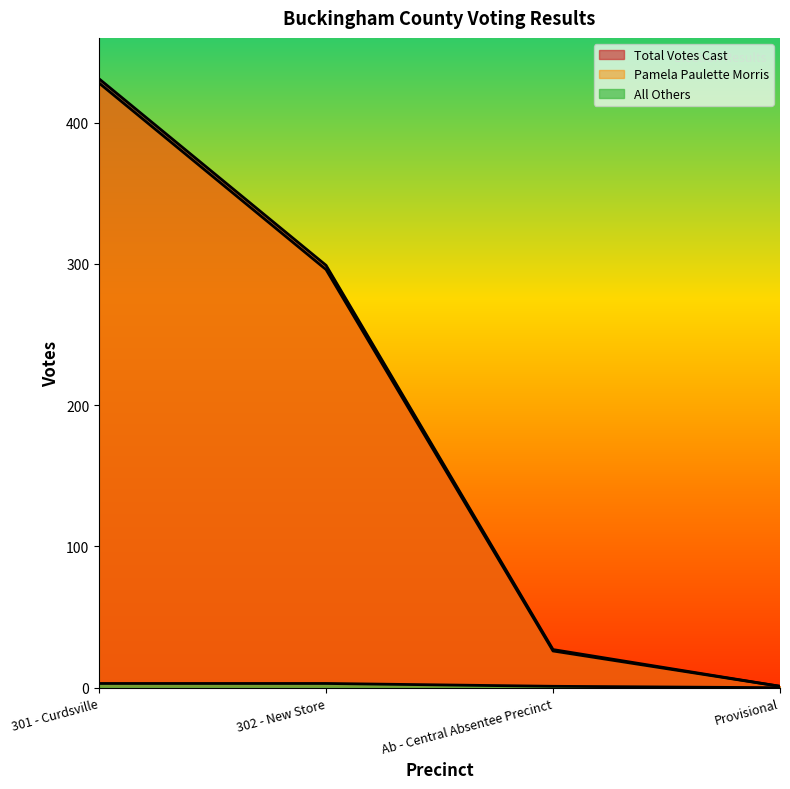

Which series changed the most between 301 - Curdsville and Provisional?

Total Votes Cast